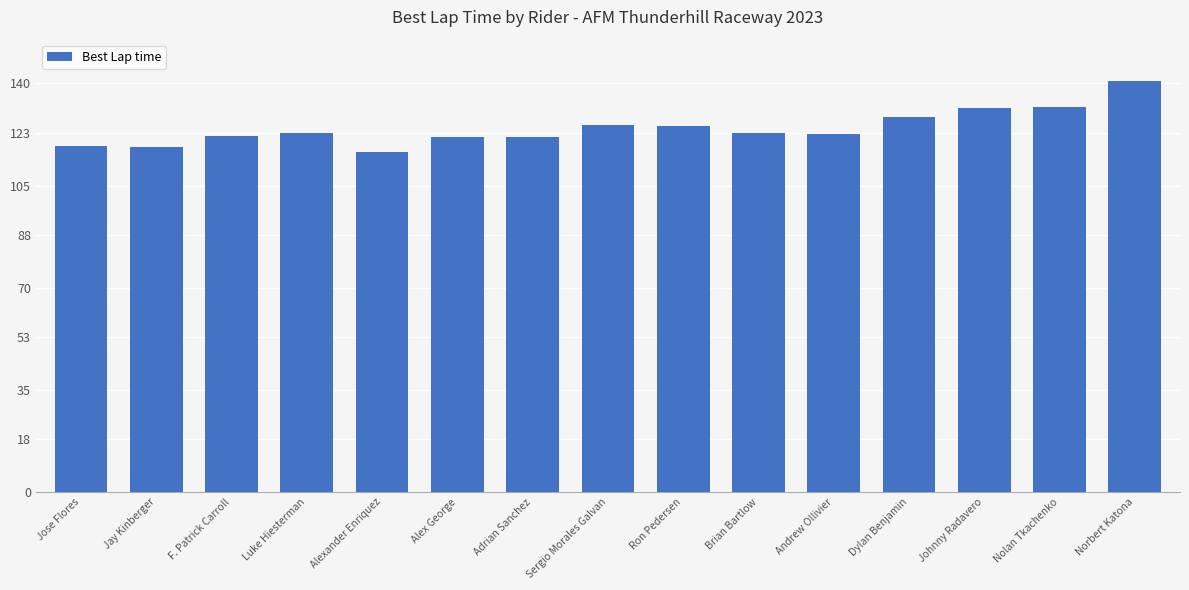

Between Adrian Sanchez and Alexander Enriquez, which is larger?

Adrian Sanchez